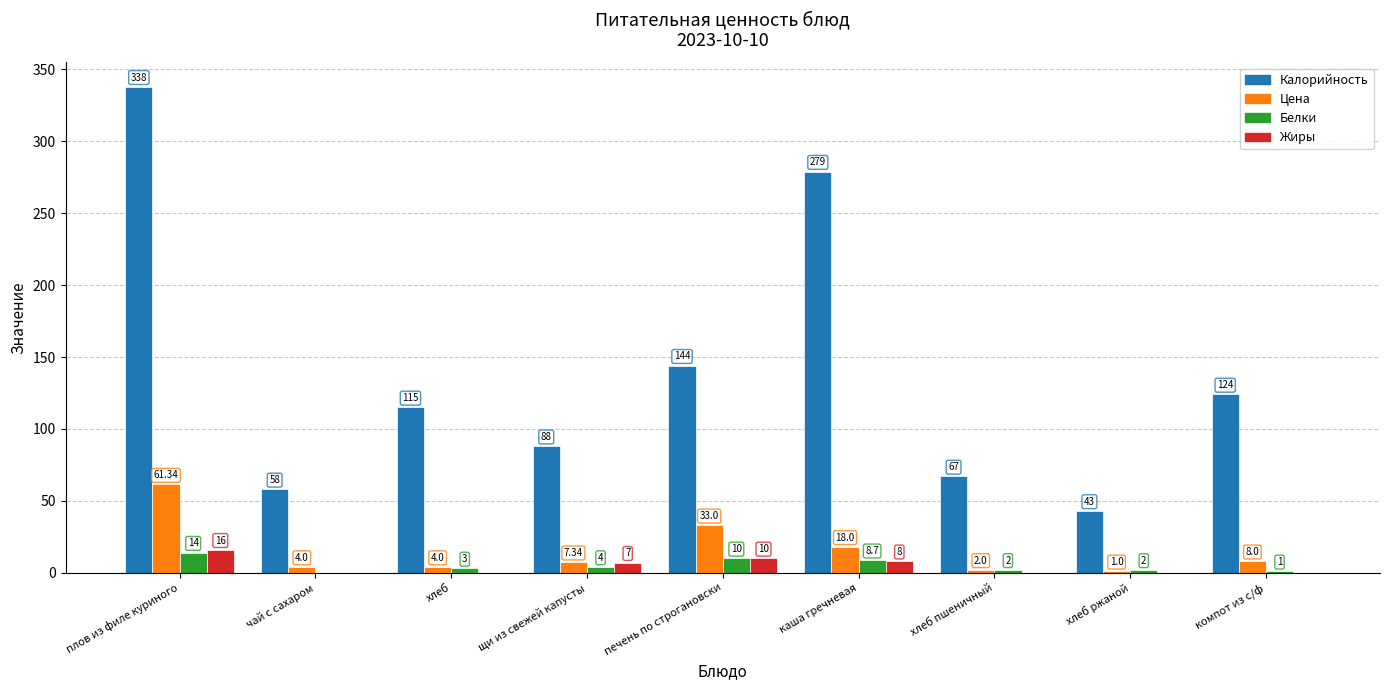

How many groups of bars are there?

9